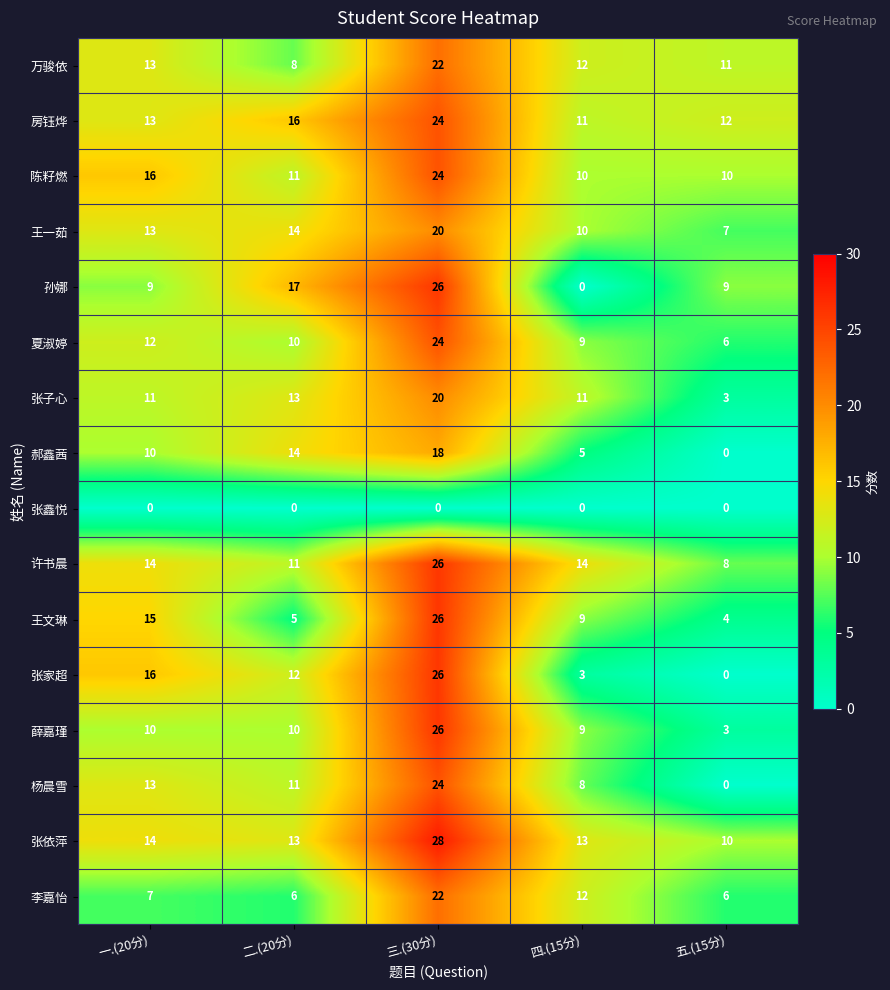

Where does the 王文琳 series first go above 9?

一.(20分)